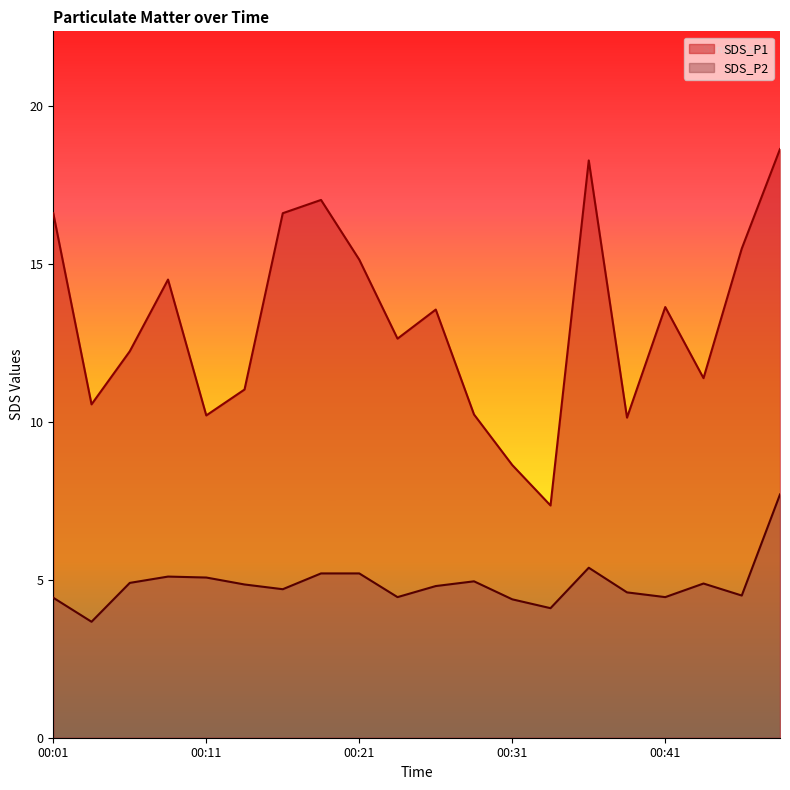

Reading left to right, transcribe all the data shown in this chart.

SDS_P1: 00:01=16.6	00:04=10.6	00:06=12.2	00:09=14.5	00:11=10.2	00:14=11.0	00:16=16.6	00:19=17.0	00:21=15.1	00:23=12.6	00:26=13.6	00:28=10.2	00:31=8.6	00:33=7.3	00:36=18.3	00:38=10.1	00:41=13.6	00:43=11.4	00:45=15.5	00:48=18.6
SDS_P2: 00:01=4.4	00:04=3.7	00:06=4.9	00:09=5.1	00:11=5.1	00:14=4.8	00:16=4.7	00:19=5.2	00:21=5.2	00:23=4.5	00:26=4.8	00:28=5.0	00:31=4.4	00:33=4.1	00:36=5.4	00:38=4.6	00:41=4.5	00:43=4.9	00:45=4.5	00:48=7.7